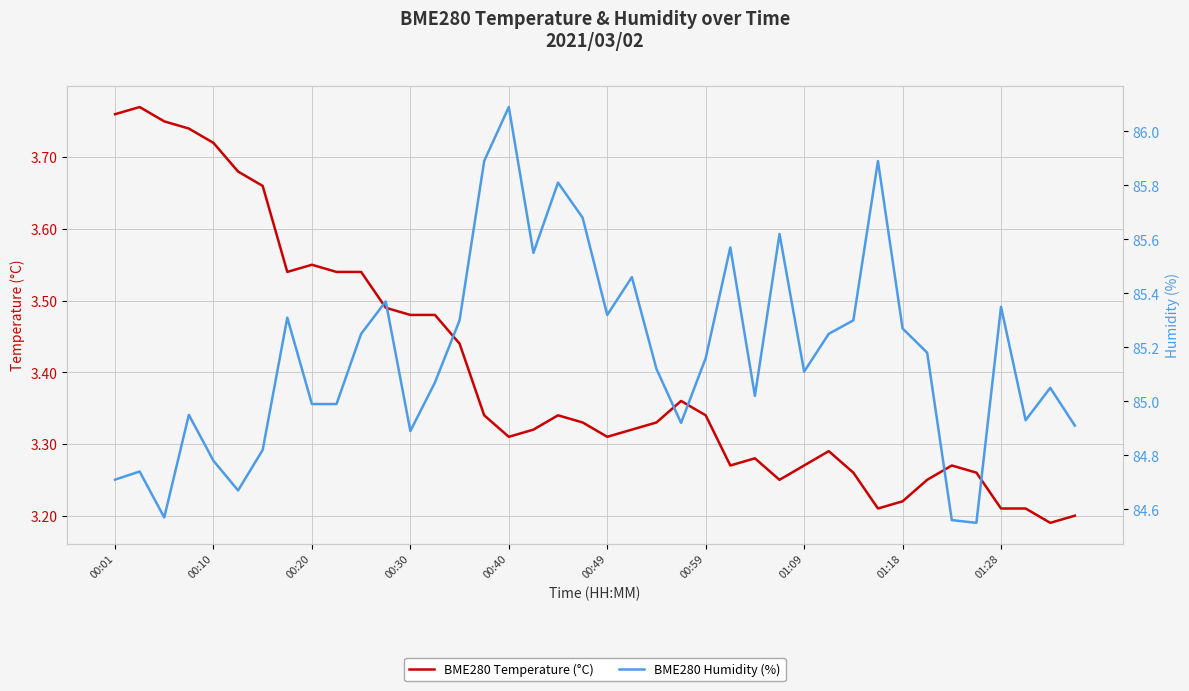

True or false: BME280 Temperature (°C) has a value of 3.3 at 00:40.

True